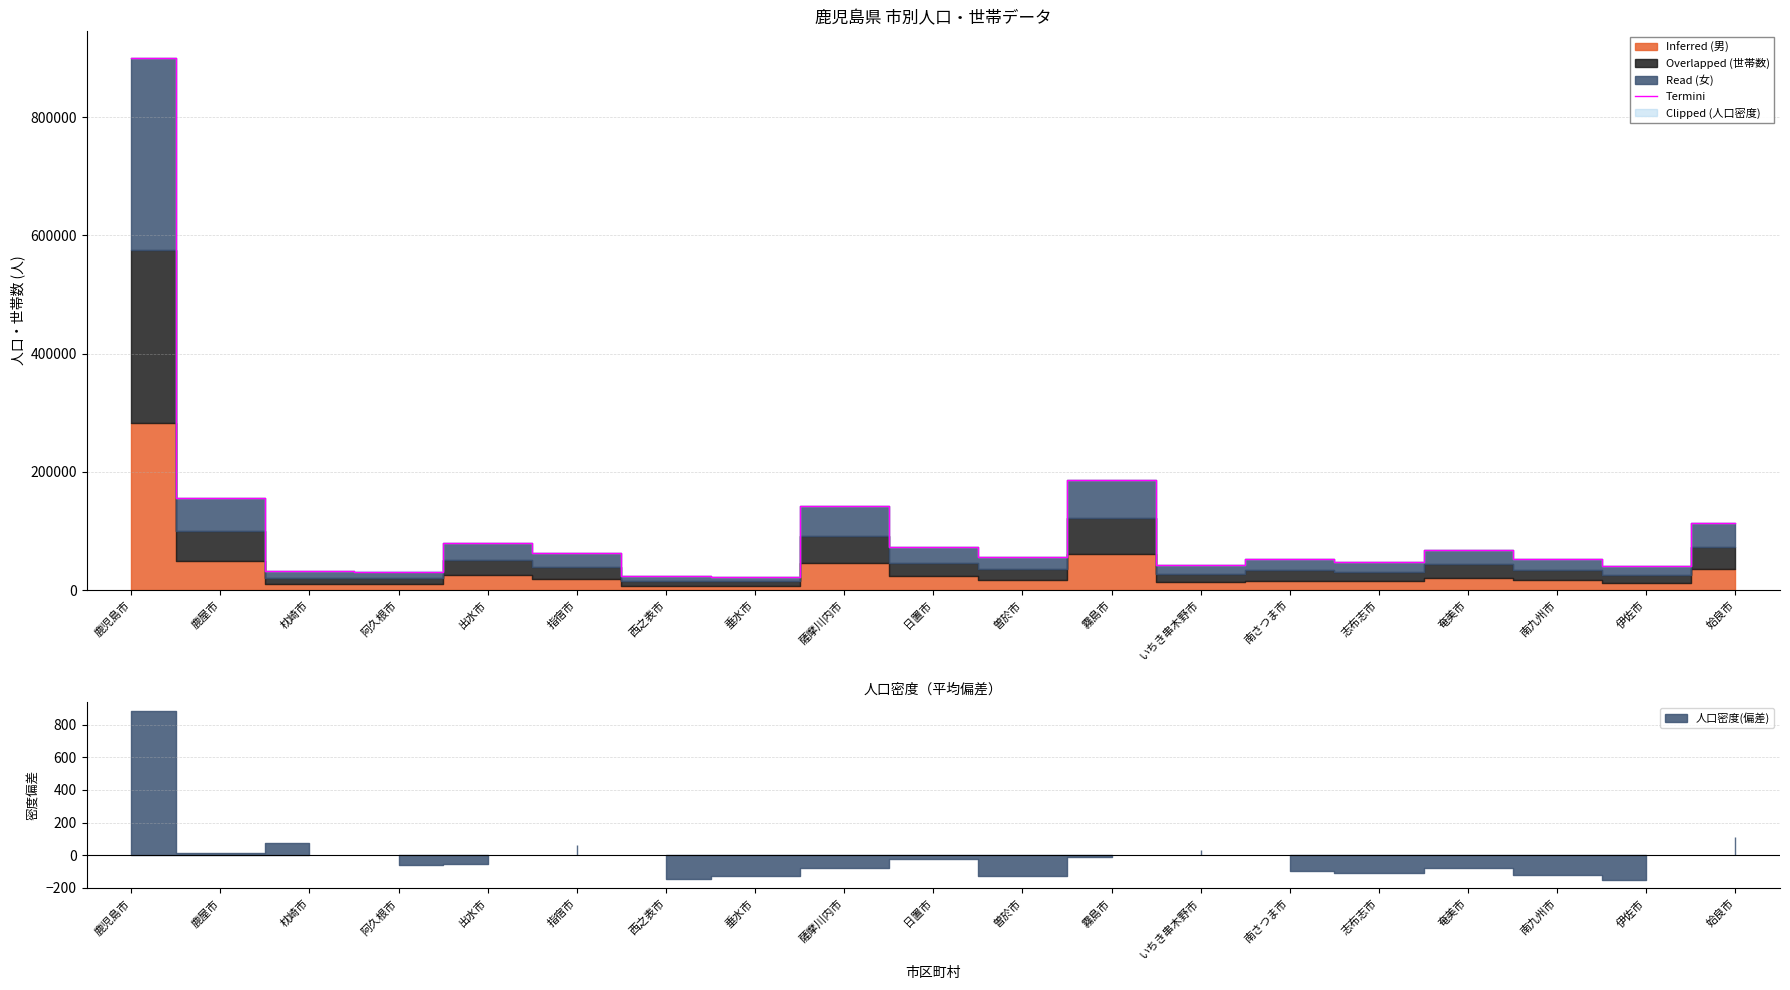

Between 伊佐市 and 姶良市, which is larger?

姶良市